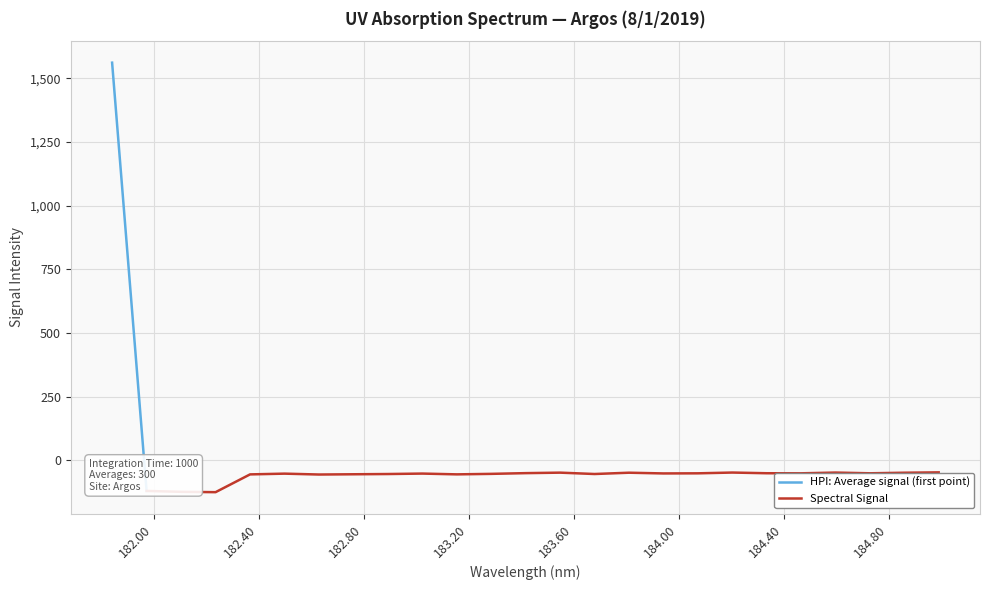

At which label is the value closest to 718?

184.9911297472